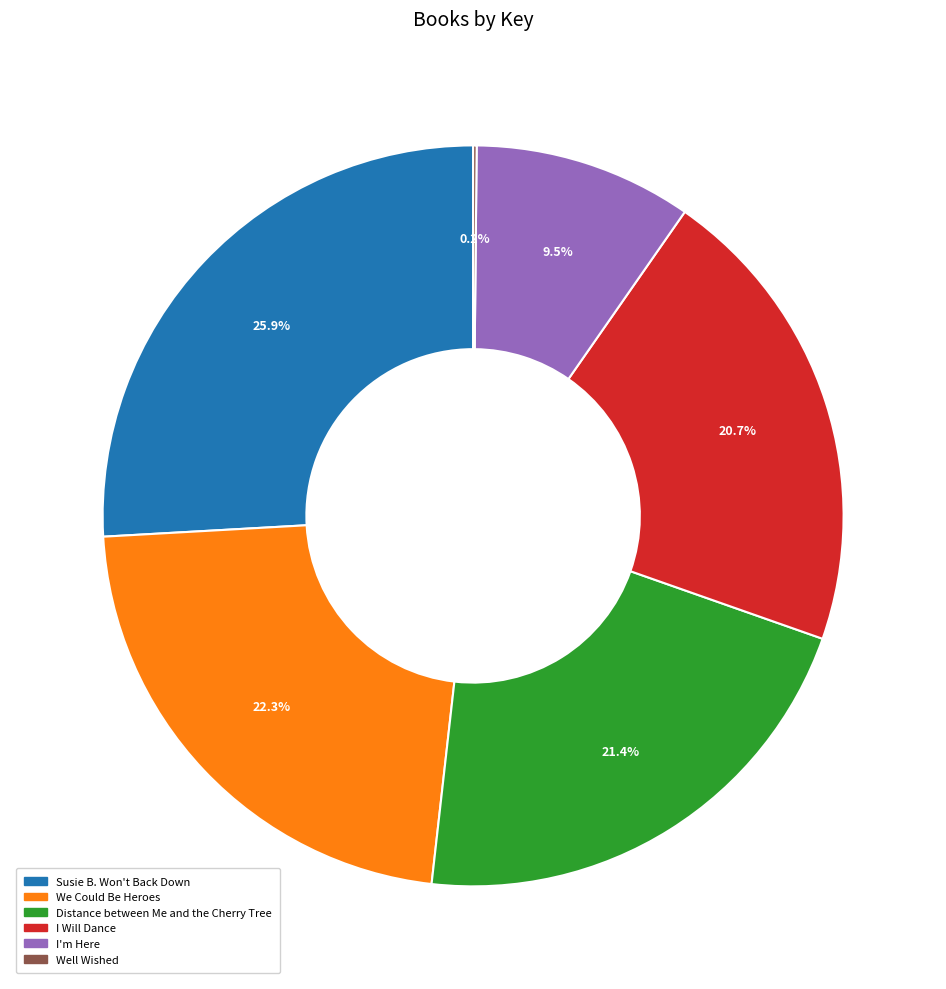

Which category has the biggest portion of the pie?

Susie B. Won't Back Down